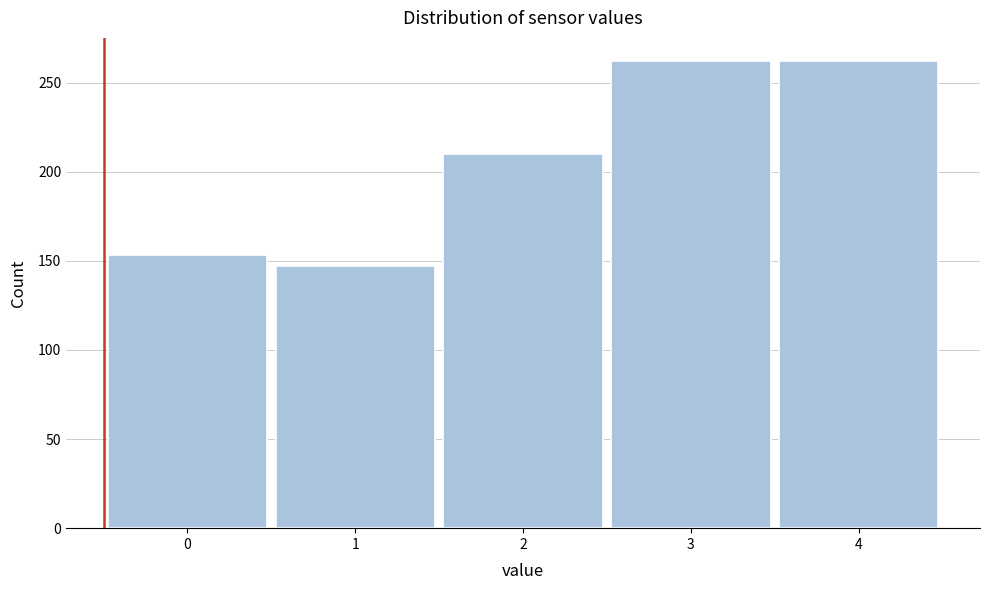

Reading right to left, list all the values displayed in this chart.

262	262	210	147	153